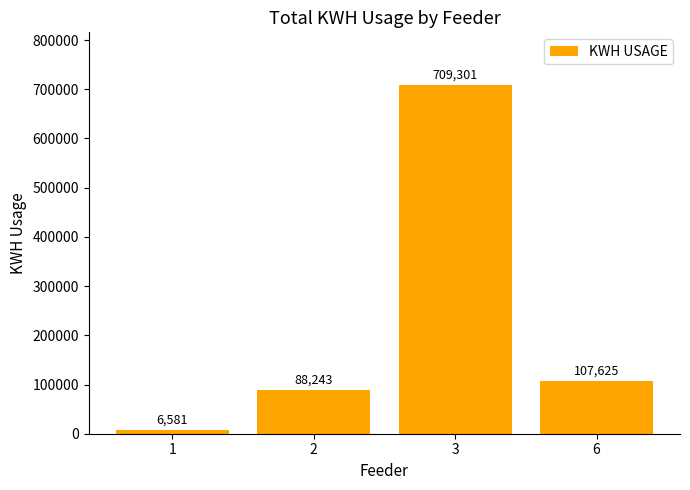

What is the value of the 2nd bar from the left?

88243